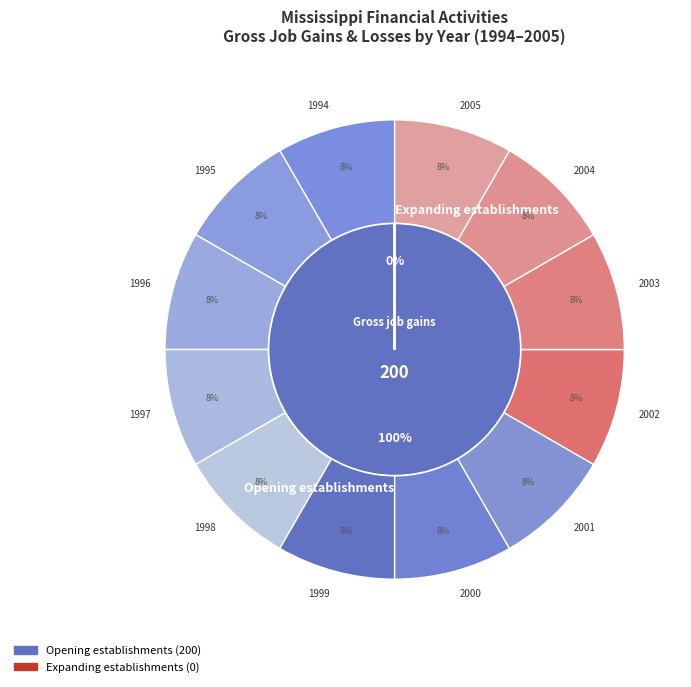

How many segments does this pie chart have?

12